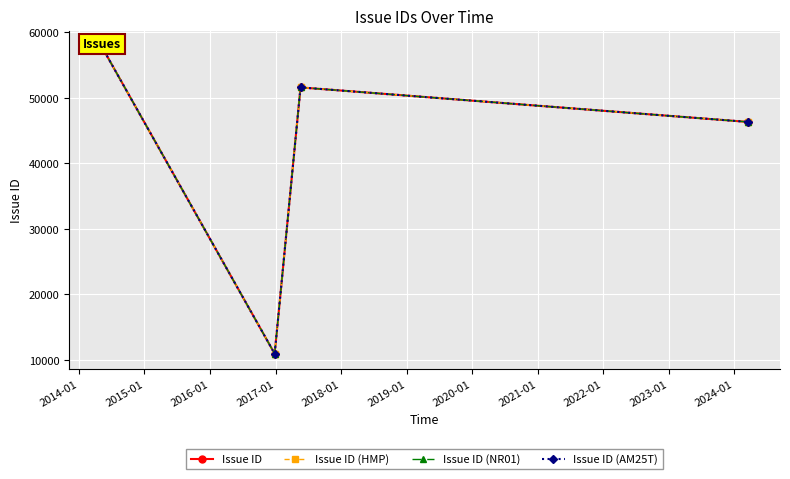

What is the average value of the Issue ID (AM25T) series?

41677